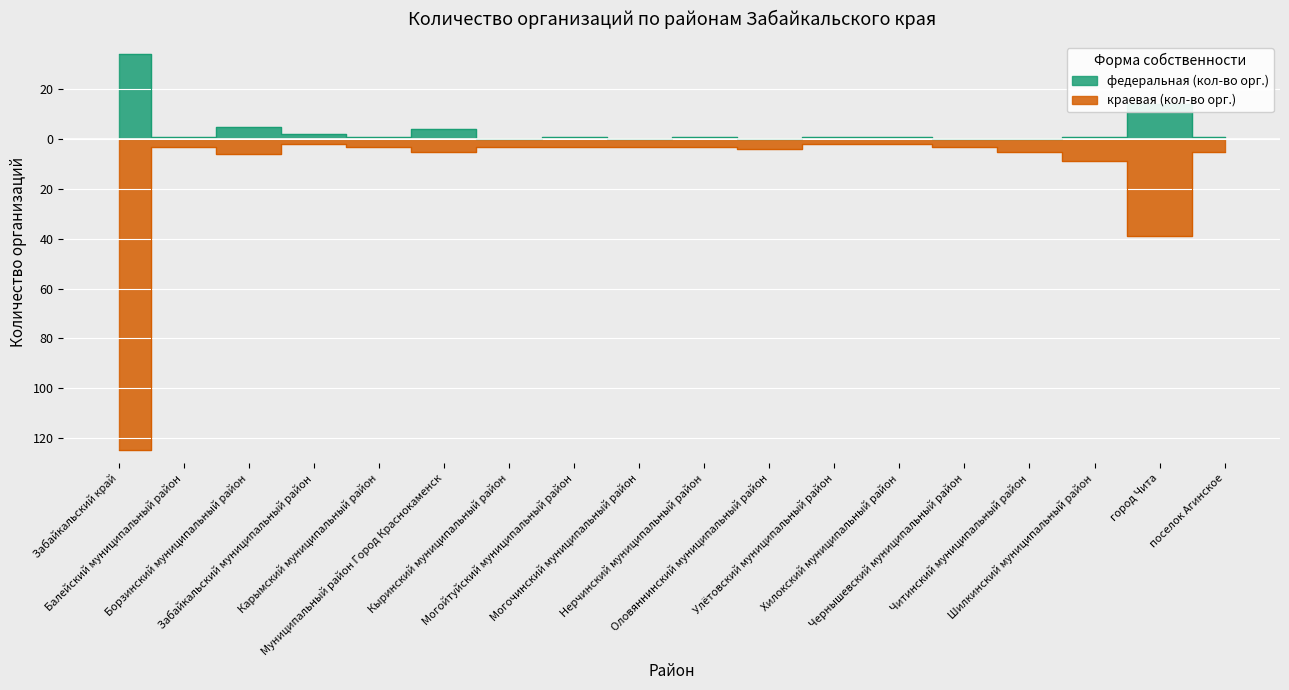

What are all the series names shown in the legend?

федеральная (кол-во орг.), краевая (кол-во орг.)